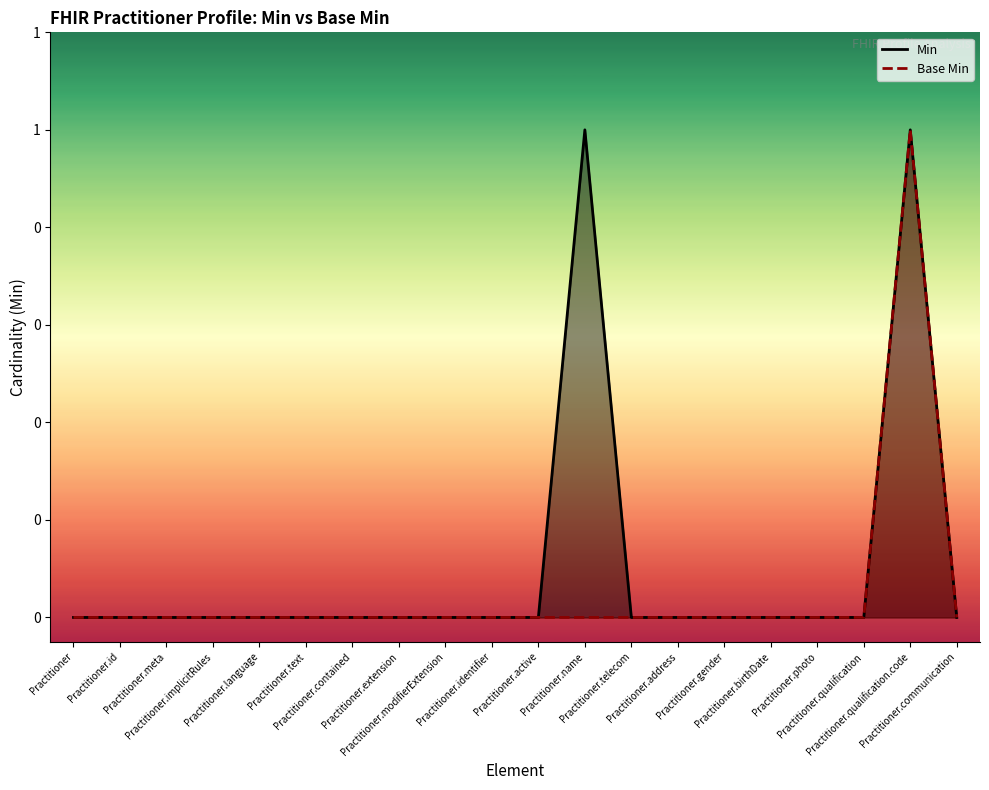

Where is the first local maximum for Base Min?

Practitioner.qualification.code